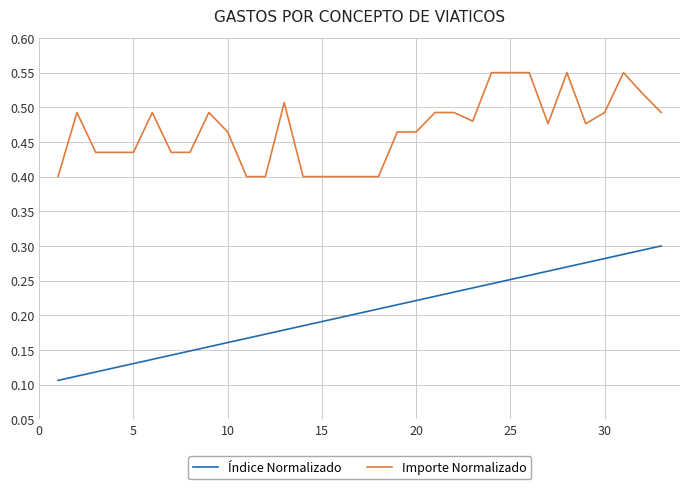

True or false: Importe Normalizado has more than 0 points higher than both neighbors.

True